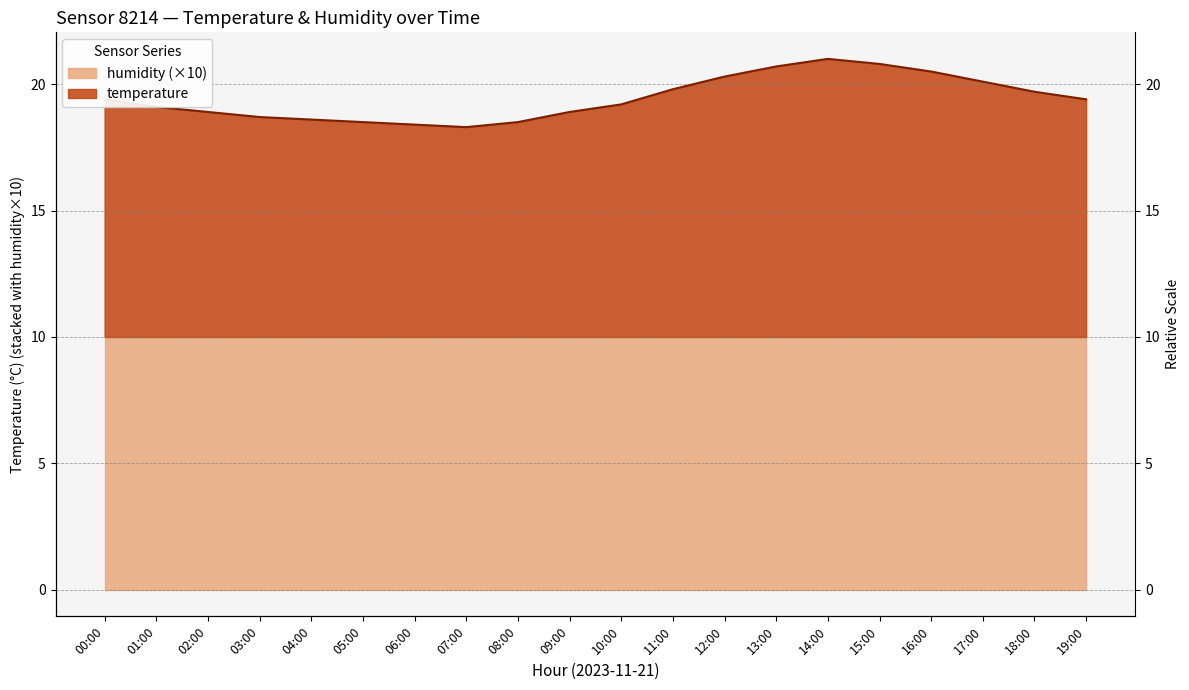

At which label does the data first exceed 19?

00:00